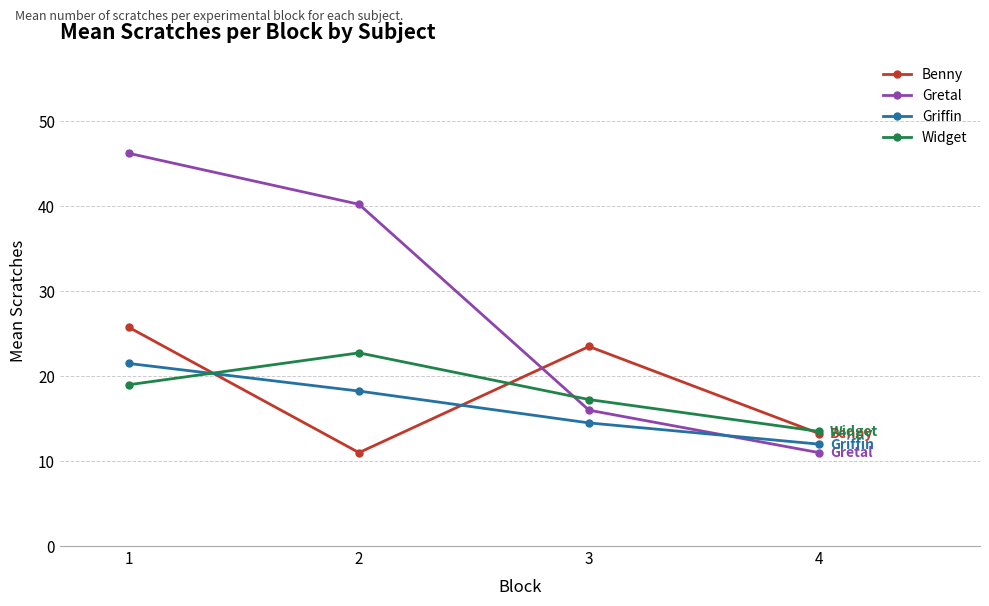

How many data points does each series have?

4